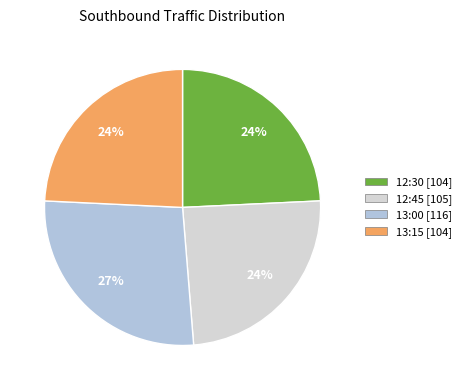

Is there any slice that represents more than half of the pie?

No